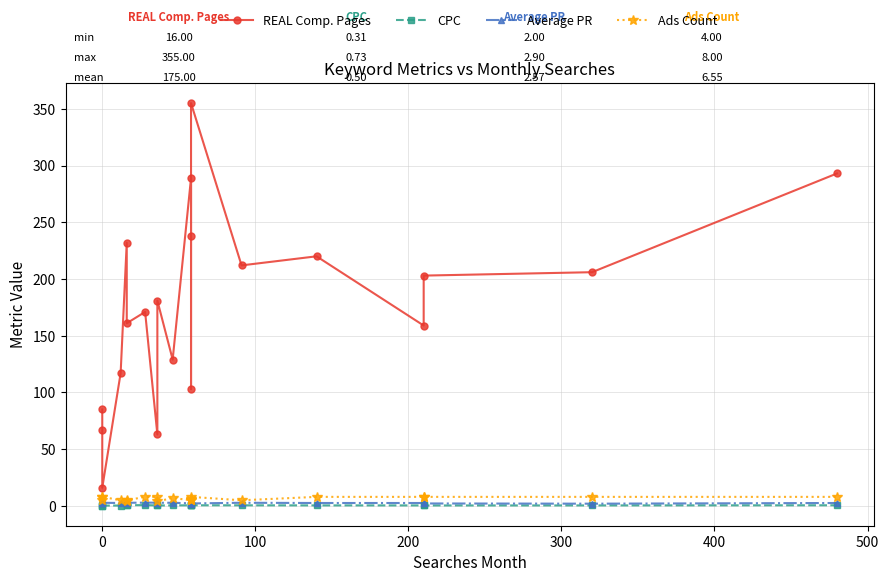

The CPC series shows 0.4 at 0. True or false?

True